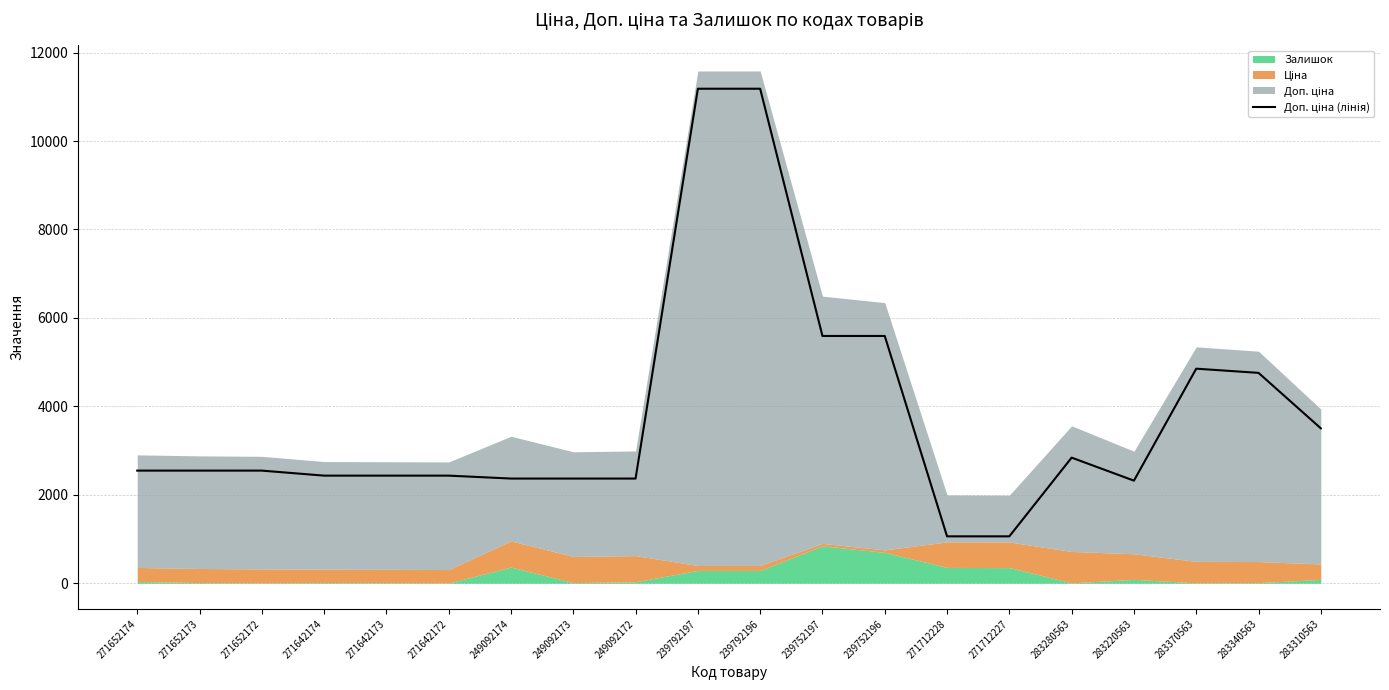

How many lines are shown in the chart?

1